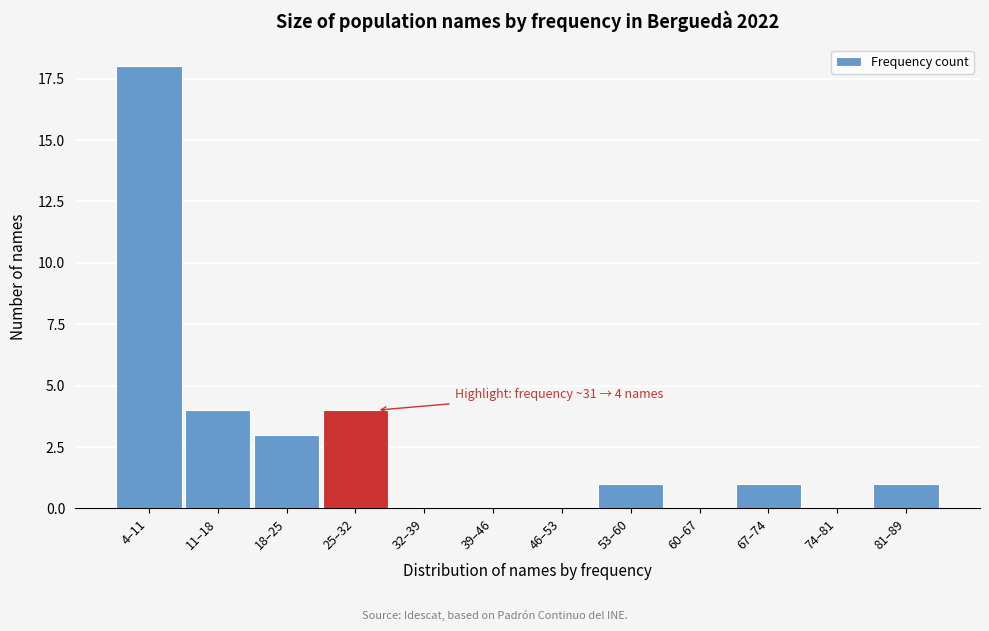

Reading left to right, list all the values displayed in this chart.

4–11=18	11–18=4	18–25=3	25–32=4	32–39=0	39–46=0	46–53=0	53–60=1	60–67=0	67–74=1	74–81=0	81–89=1